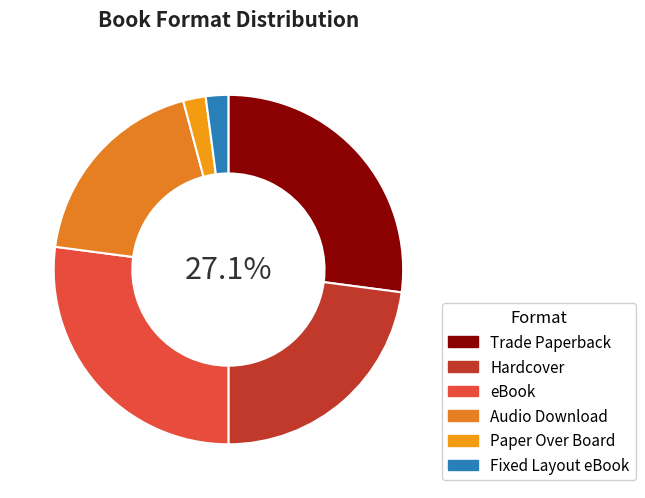

What percentage is NOT represented by Hardcover?

77.1%